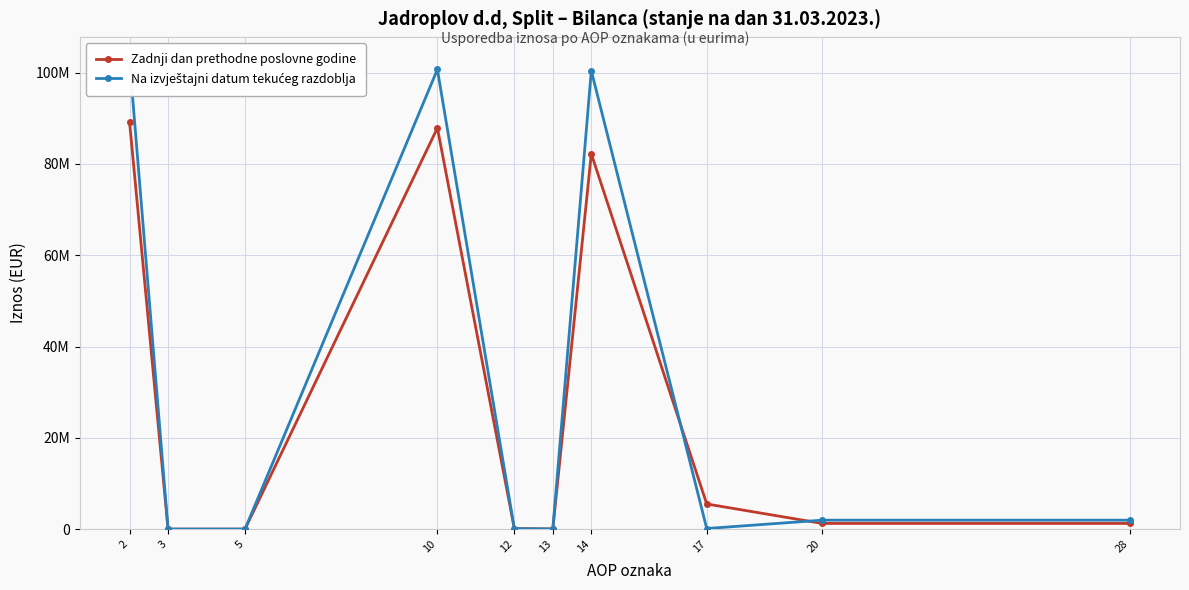

At which label does Zadnji dan prethodne poslovne godine reach its minimum?

3